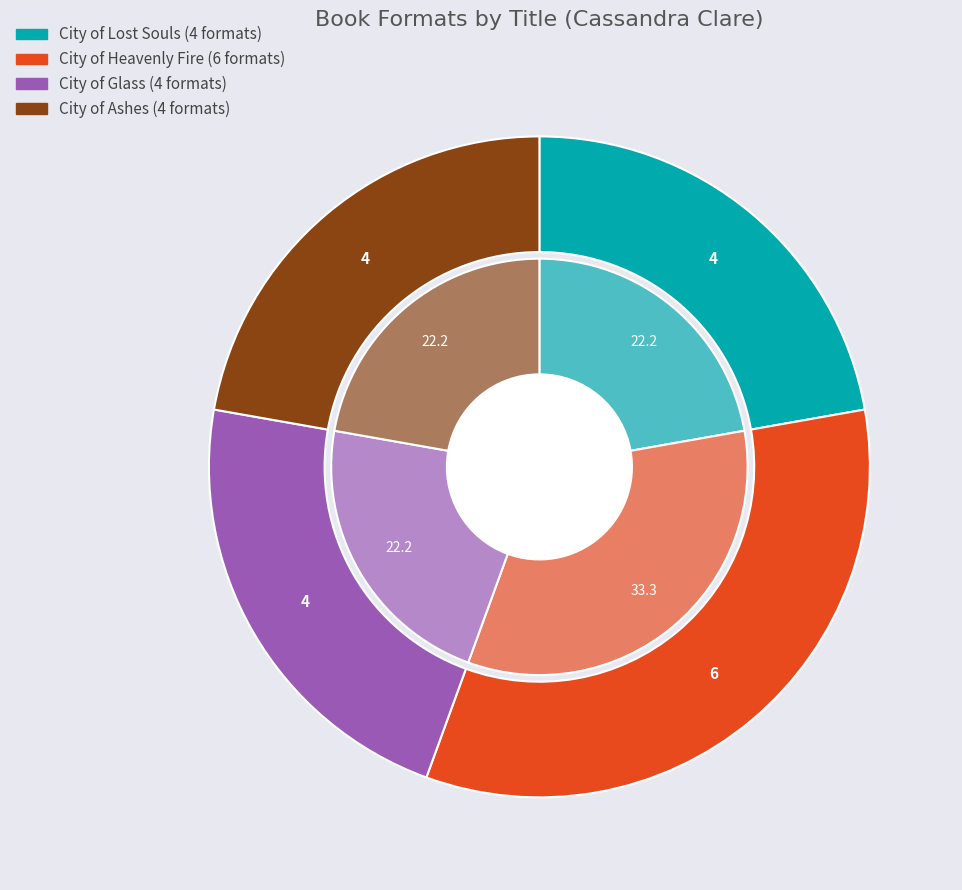

Is it true that City of Heavenly Fire is 33% of the pie?

True